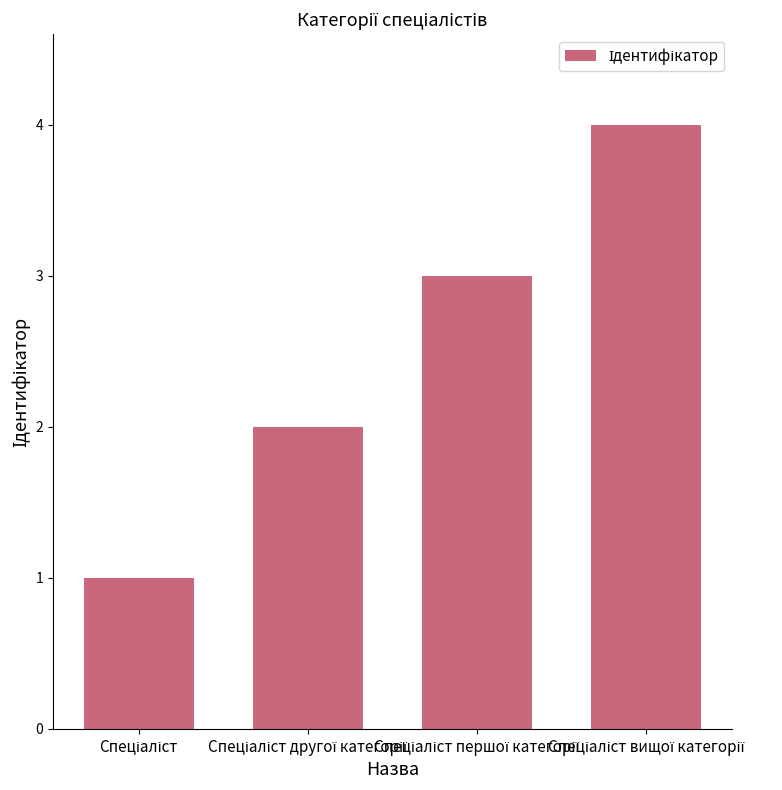

How many bars are there in total?

4